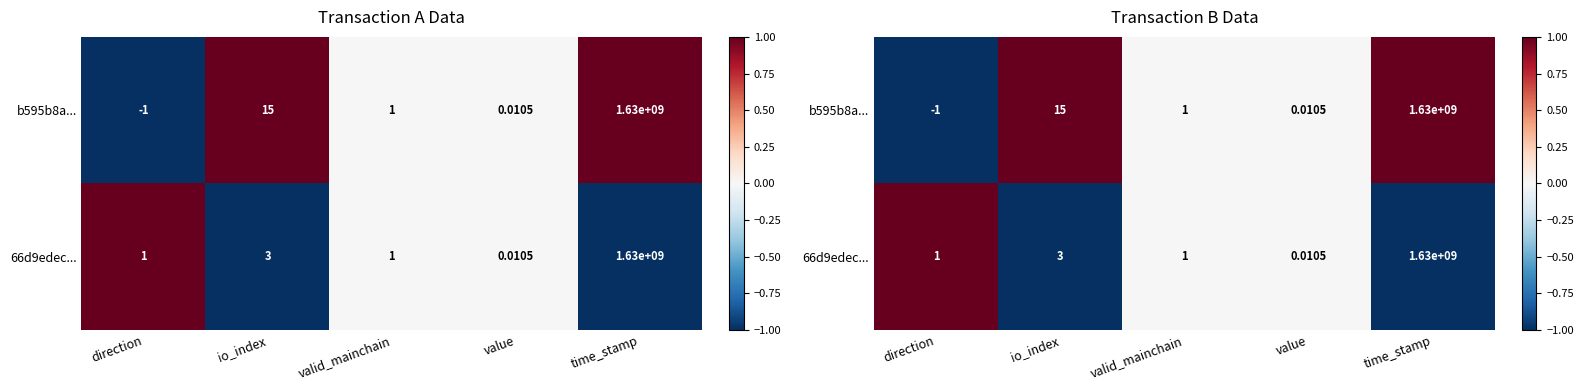

The value of b595b8a... at value is 0. True or false?

True